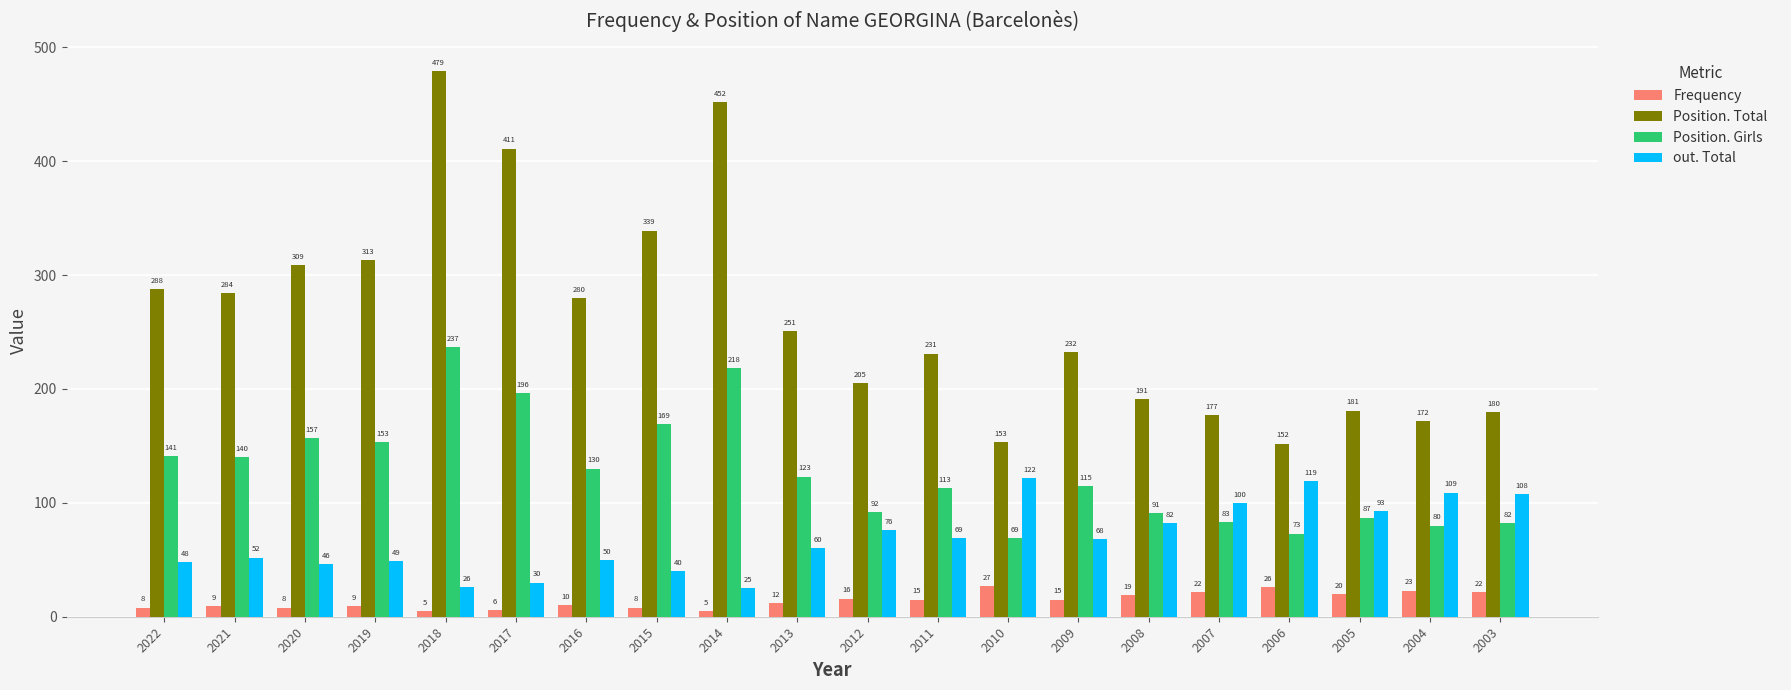

Between 2013 and 2004, which series saw the biggest shift?

Position. Total